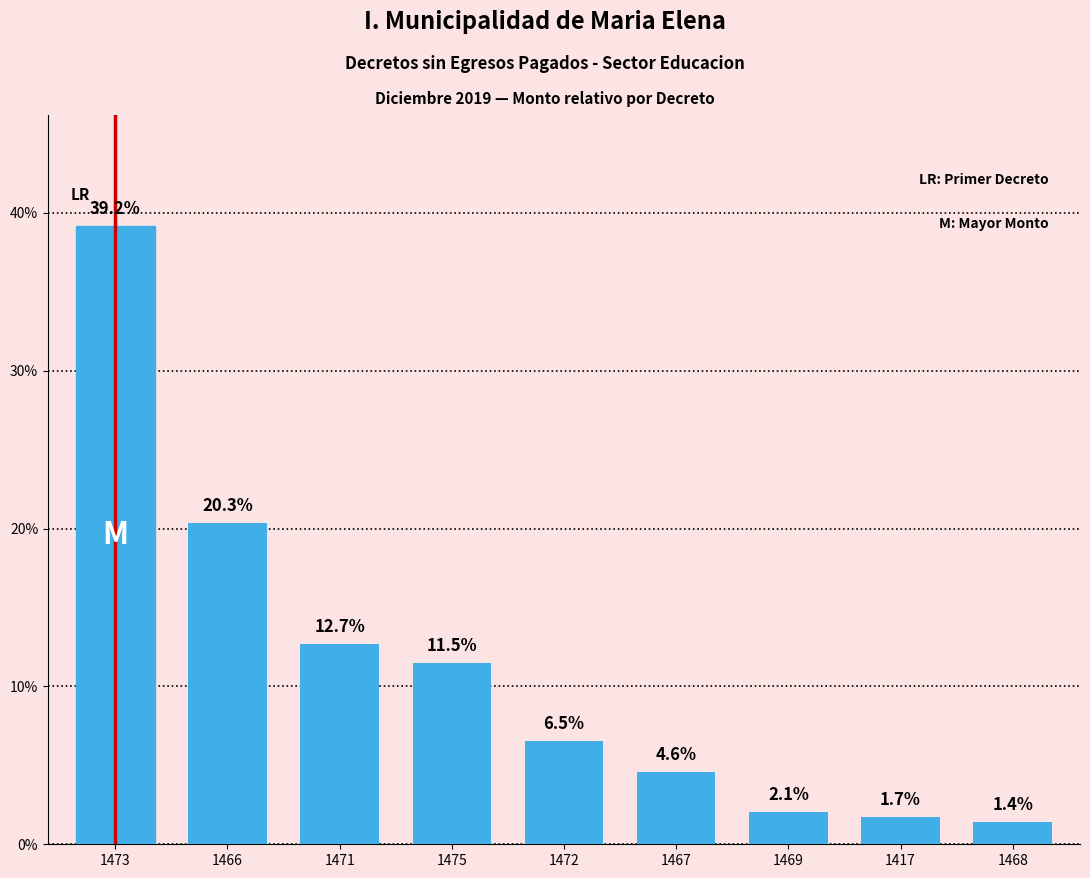

Between 1472 and 1467, which is larger?

1472